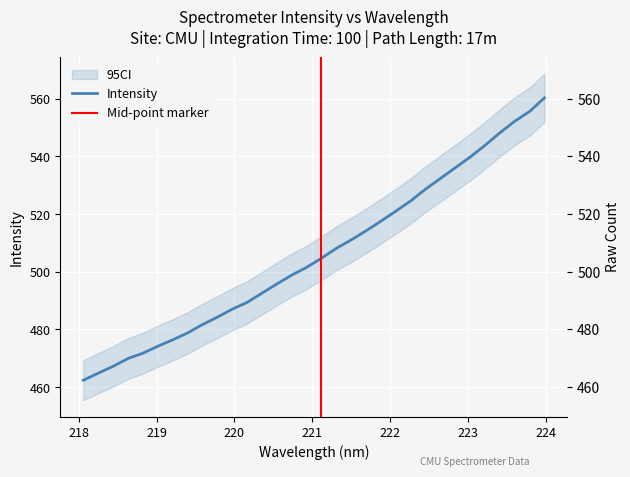

The value at 18 is 904.0. True or false?

False